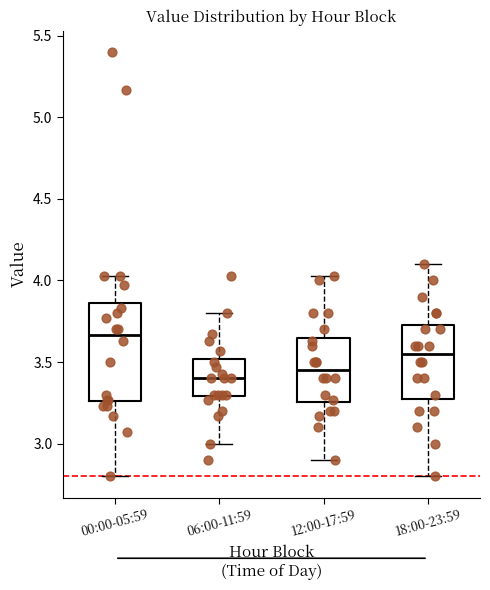

Reading left to right, transcribe this box plot: for each box, give where its median line is, the range the box spans, and where its two whiskers end, as read against the y-axis. The values are not printed on the chart, so give them approximately, as read against the axis.

00:00-05:59: median 3.65, box 3.25 to 3.85, whiskers 2.80 to 4.05
06:00-11:59: median 3.40, box 3.30 to 3.50, whiskers 3.00 to 3.80
12:00-17:59: median 3.45, box 3.25 to 3.65, whiskers 2.90 to 4.05
18:00-23:59: median 3.55, box 3.30 to 3.75, whiskers 2.80 to 4.10